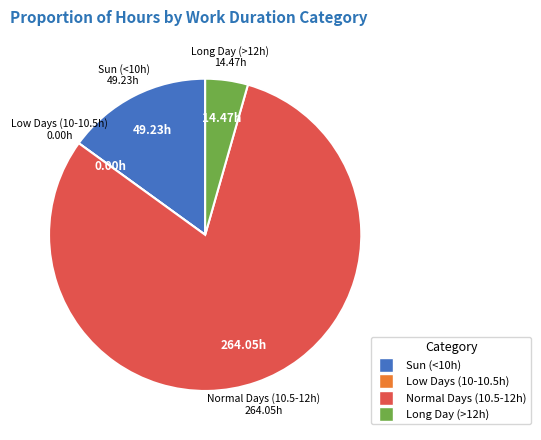

Is there any slice that represents more than half of the pie?

Yes